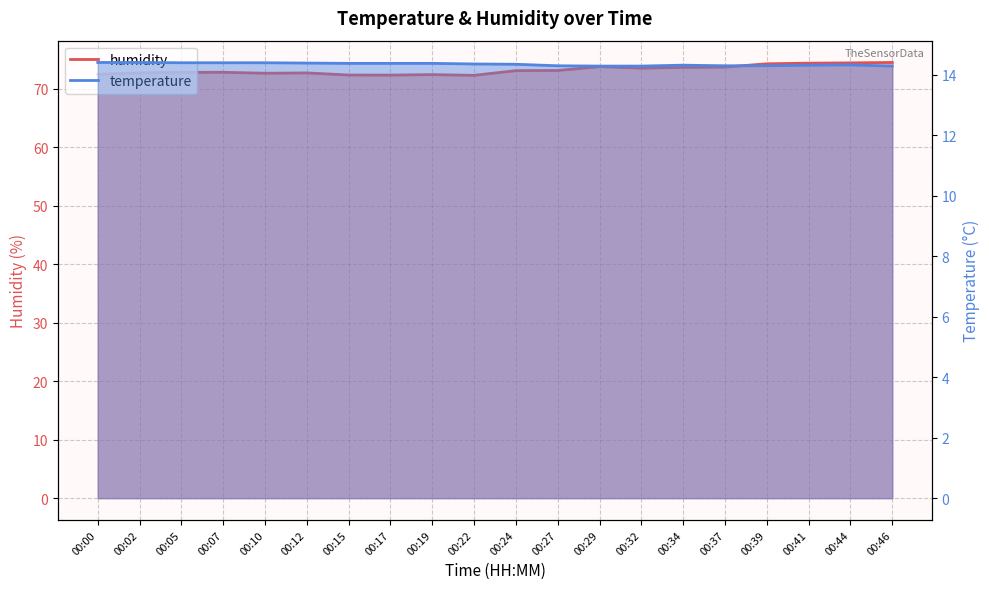

At which category does humidity reach its first local peak?

00:07